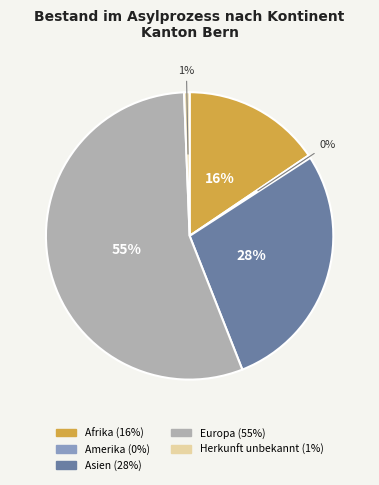

Does any single category account for the majority?

Yes